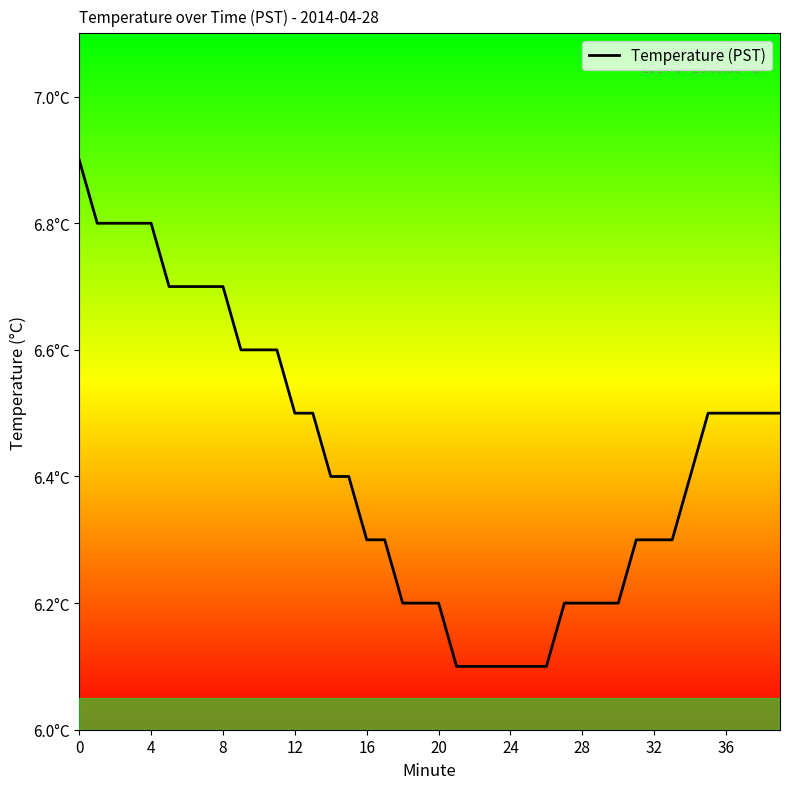

Does the chart display data point markers on the line(s)?

No